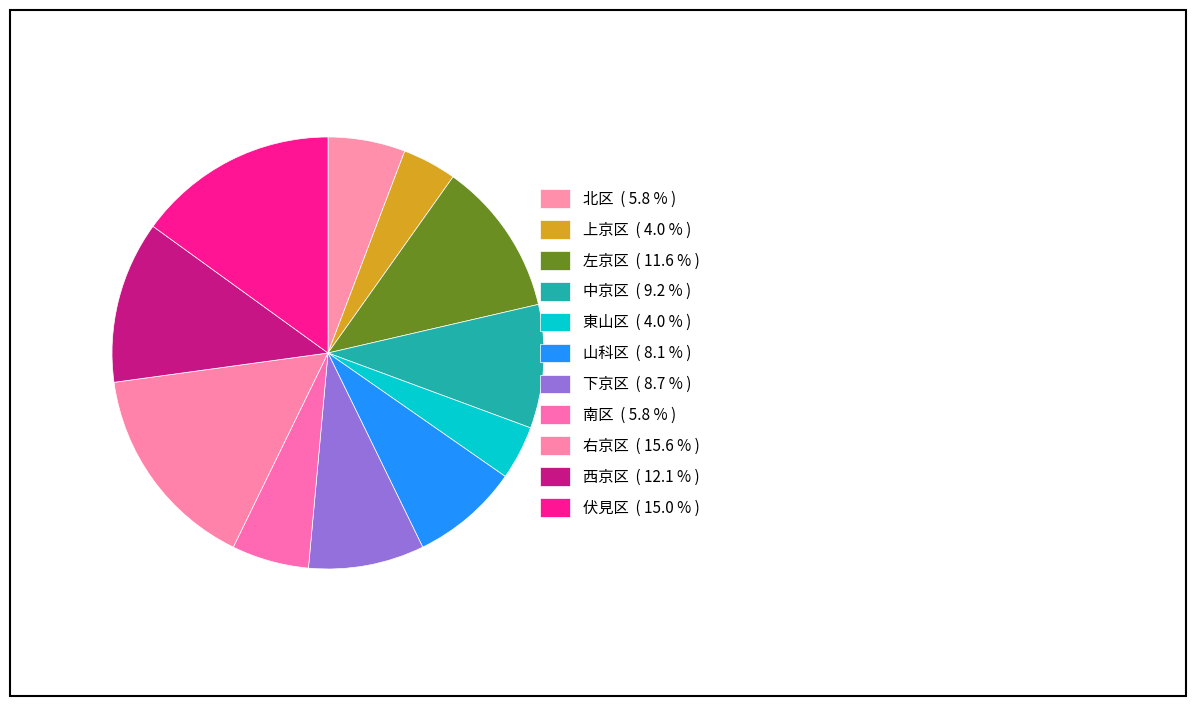

What is the largest slice in the pie chart?

右京区